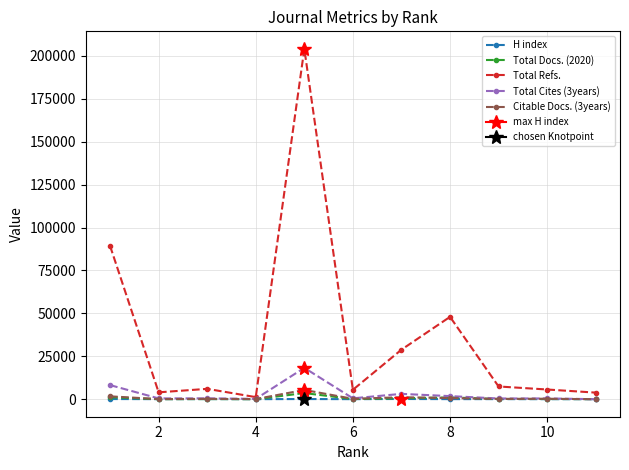

List the series in order of their peak value, lowest first.

H index, Total Docs. (2020), Citable Docs. (3years), Total Cites (3years), Total Refs.